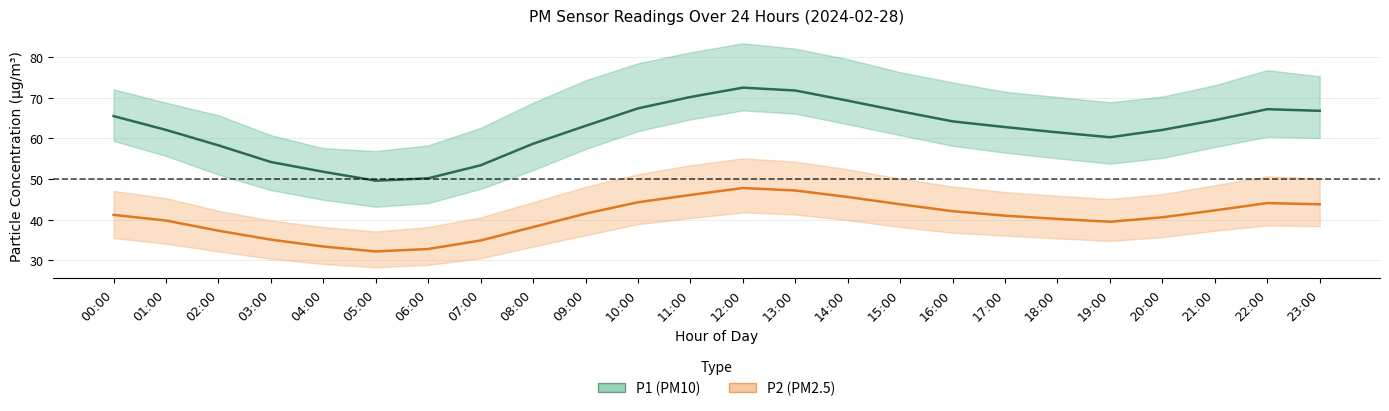

What is the difference between the maximum and second lowest values in the P1 series?

22.3